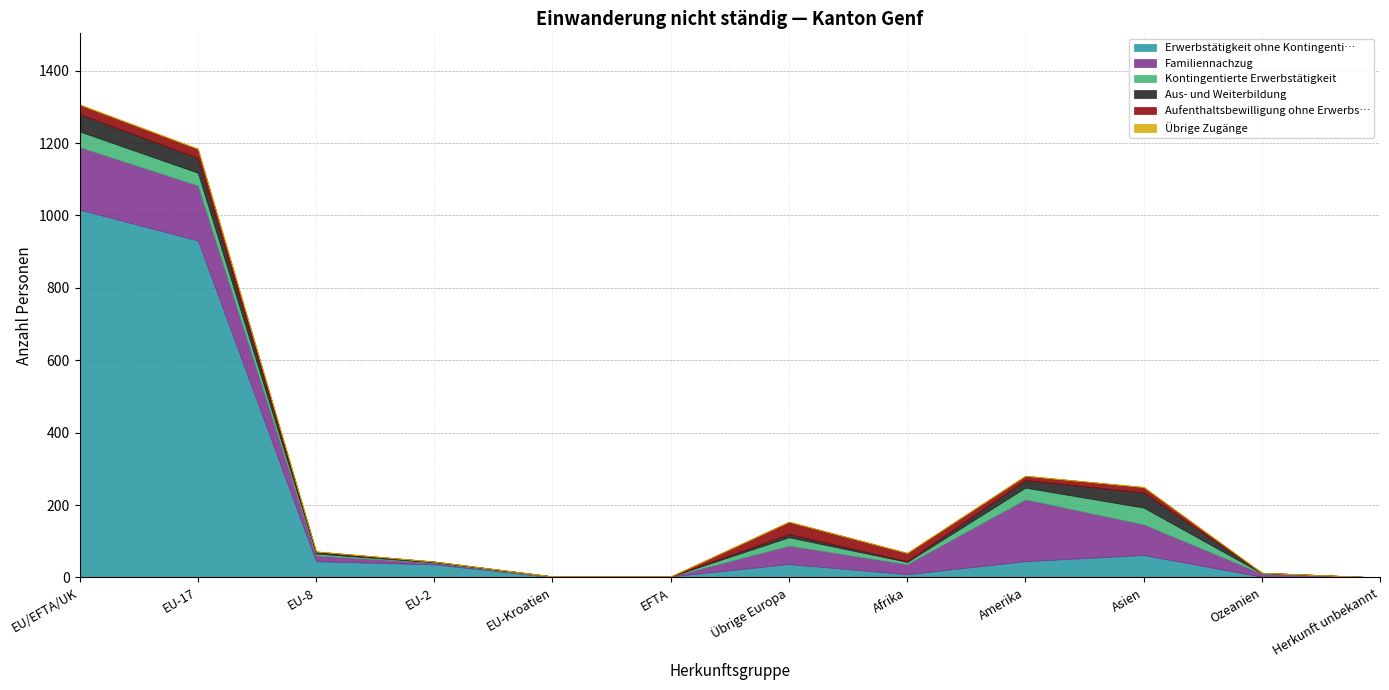

List the series in order of their peak value, highest first.

Erwerbstätigkeit ohne Kontingenti…, Familiennachzug, Aus- und Weiterbildung, Kontingentierte Erwerbstätigkeit, Aufenthaltsbewilligung ohne Erwerbs…, Übrige Zugänge